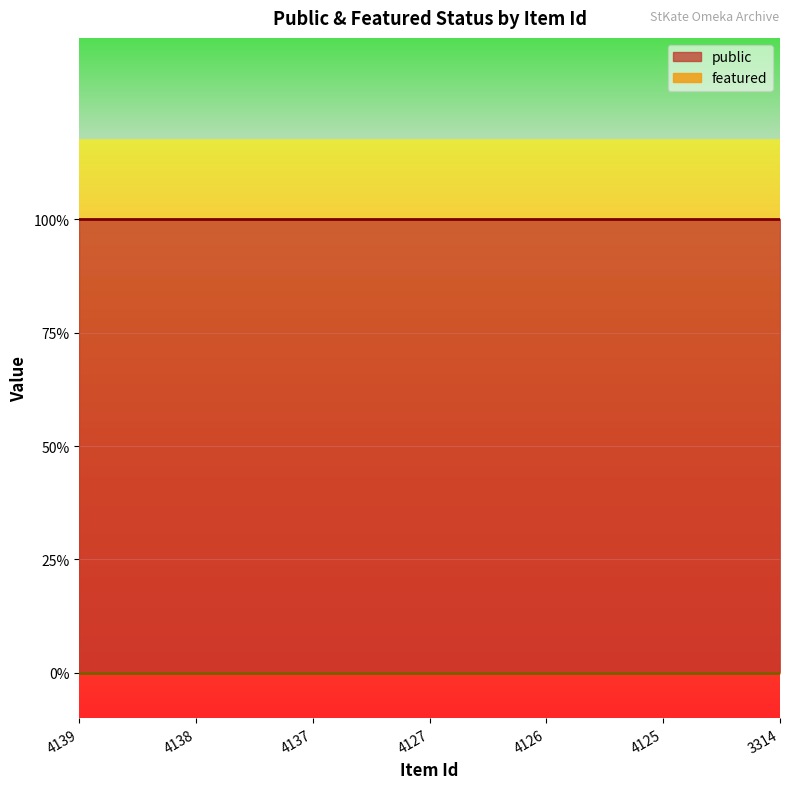

Does the chart display data point markers on the line(s)?

No